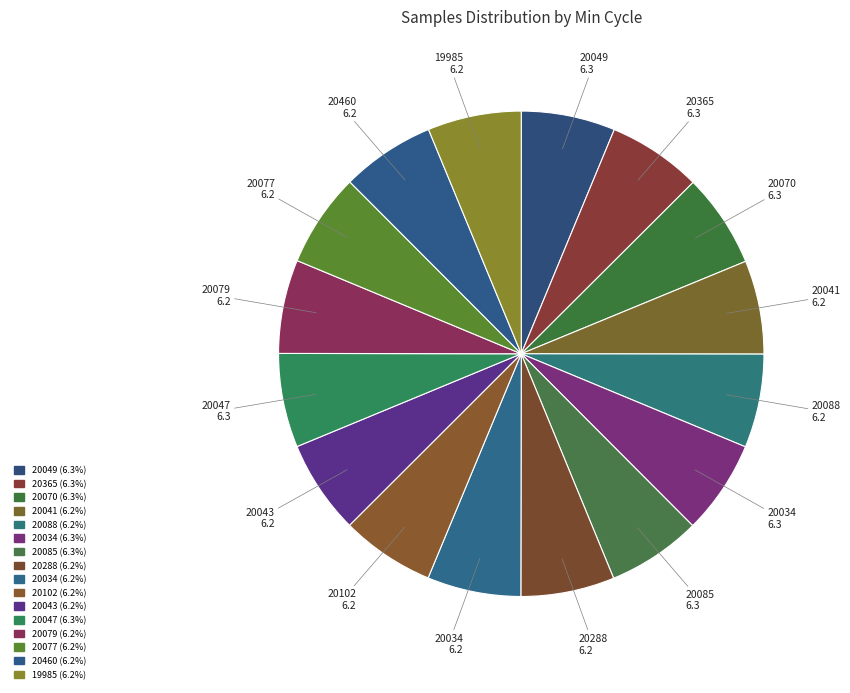

Count the number of slices in the pie.

16